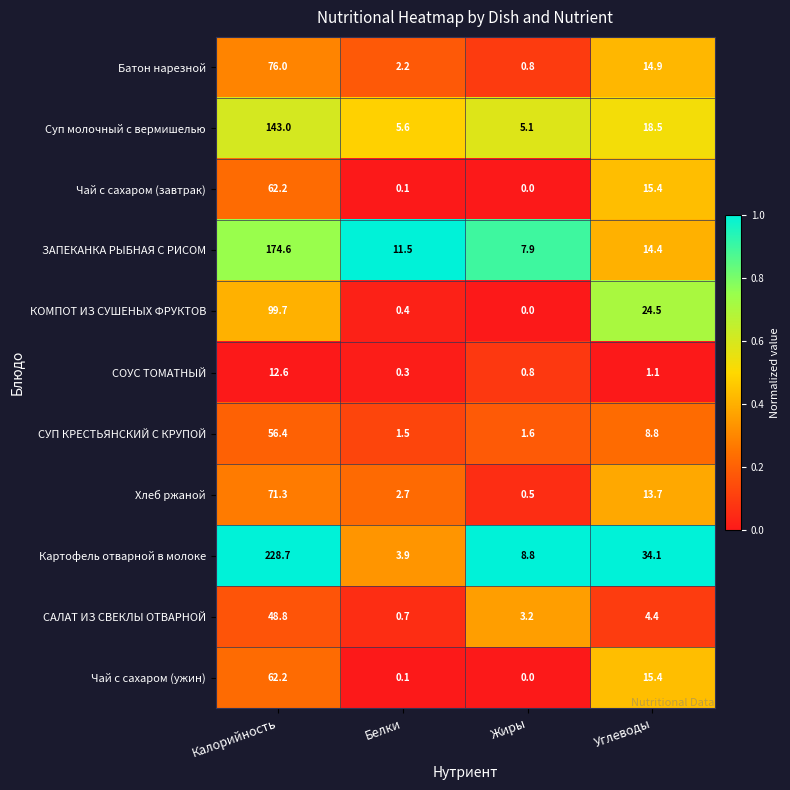

Count the number of categories in the chart.

4